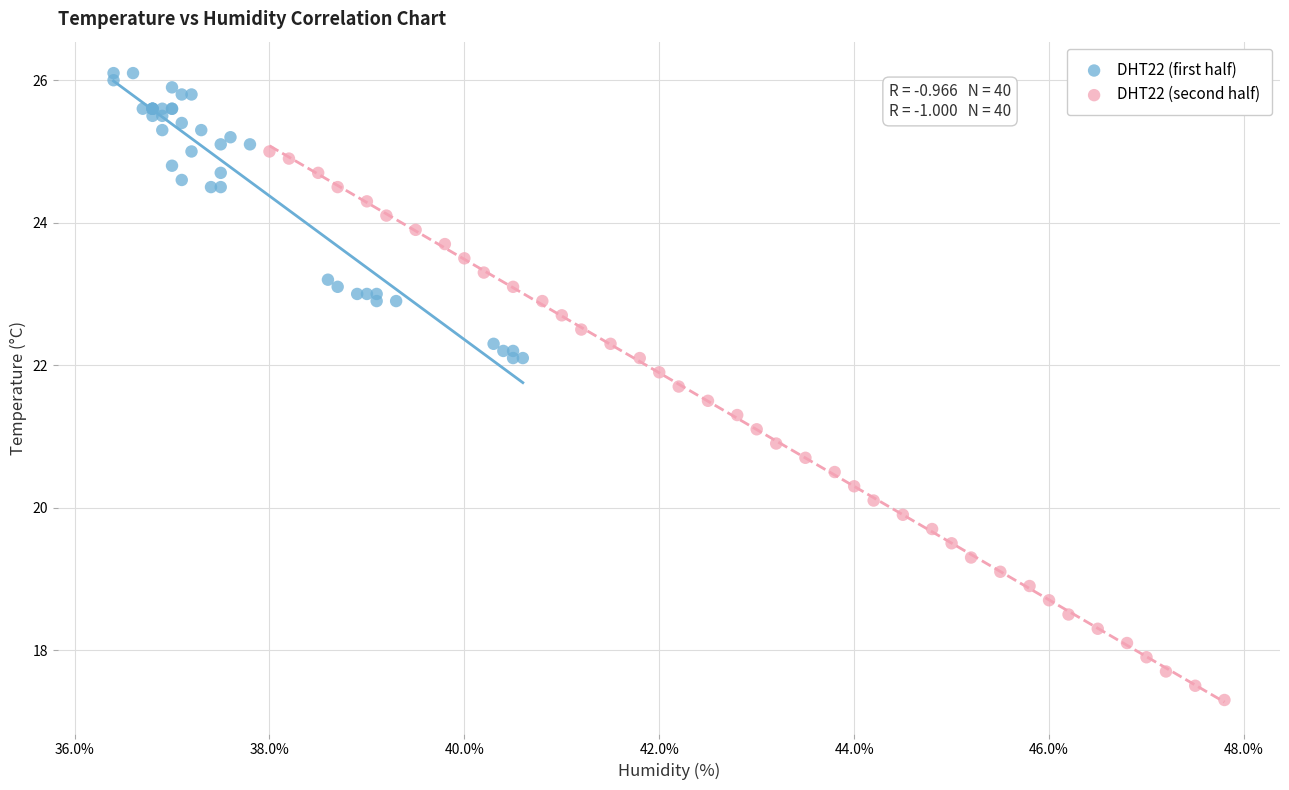

Which series contains the lowest Y value?

DHT22 (second half)